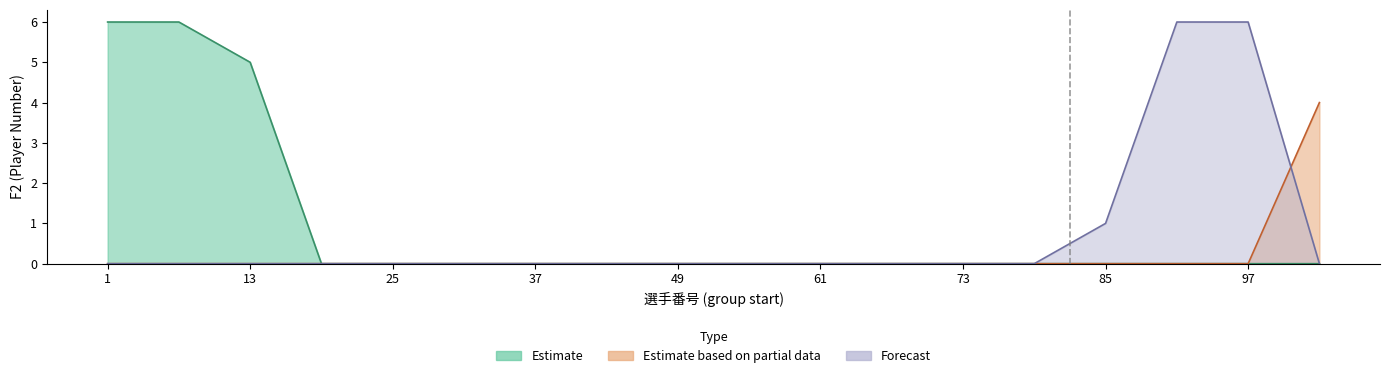

How many intersections are there between Estimate and Forecast?

1